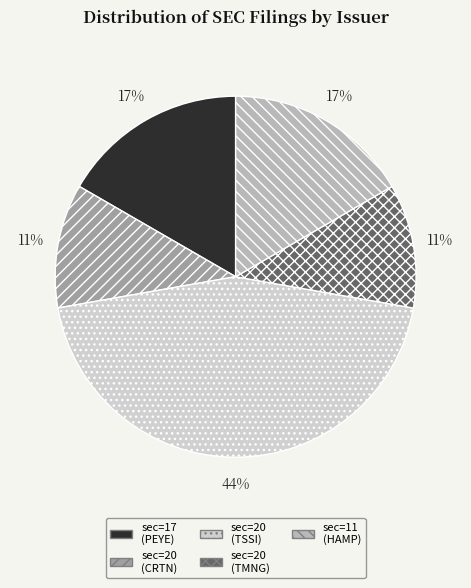

Combined, do sec=20 (TSSI) and sec=11 (HAMP) account for over 50%?

Yes